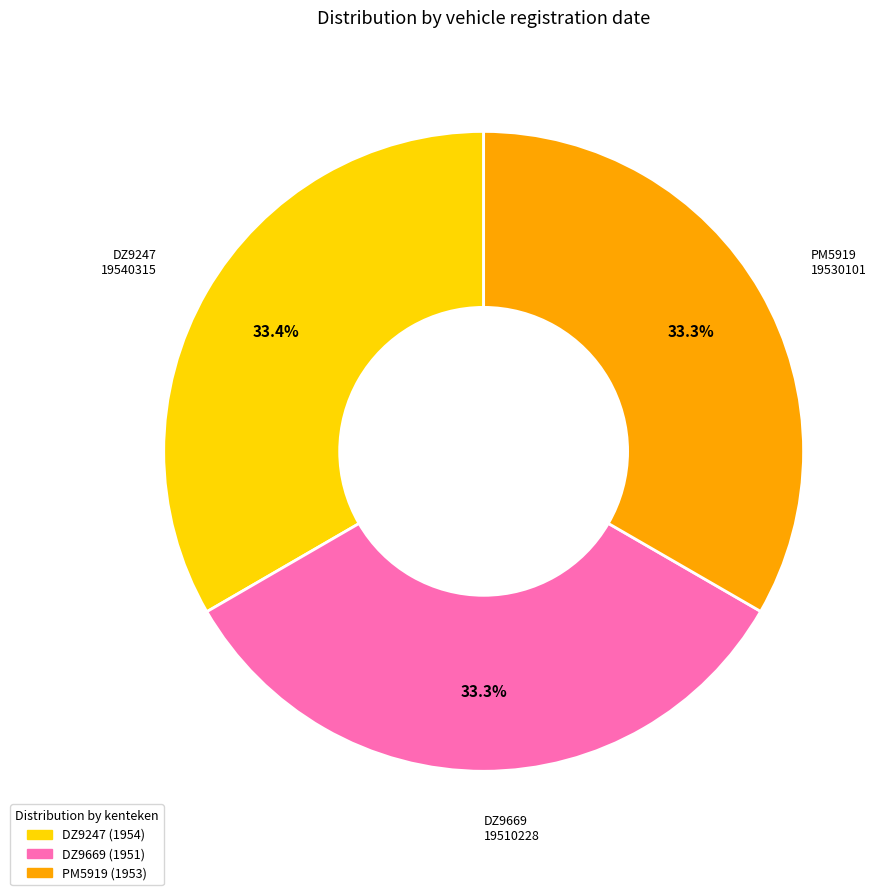

To the nearest percent, what percentage of the pie is PM5919?

33%